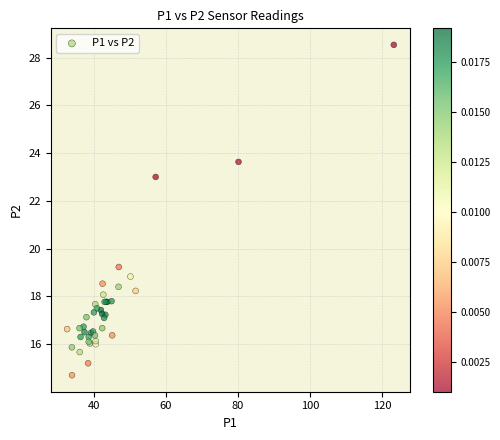

What Y value in the scatter plot is closest to 21?

19.2